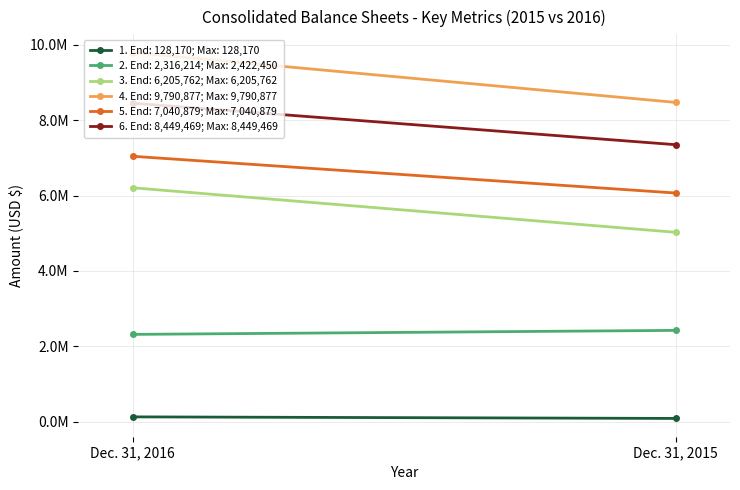

What is the highest value of the Total securities series?

2422450